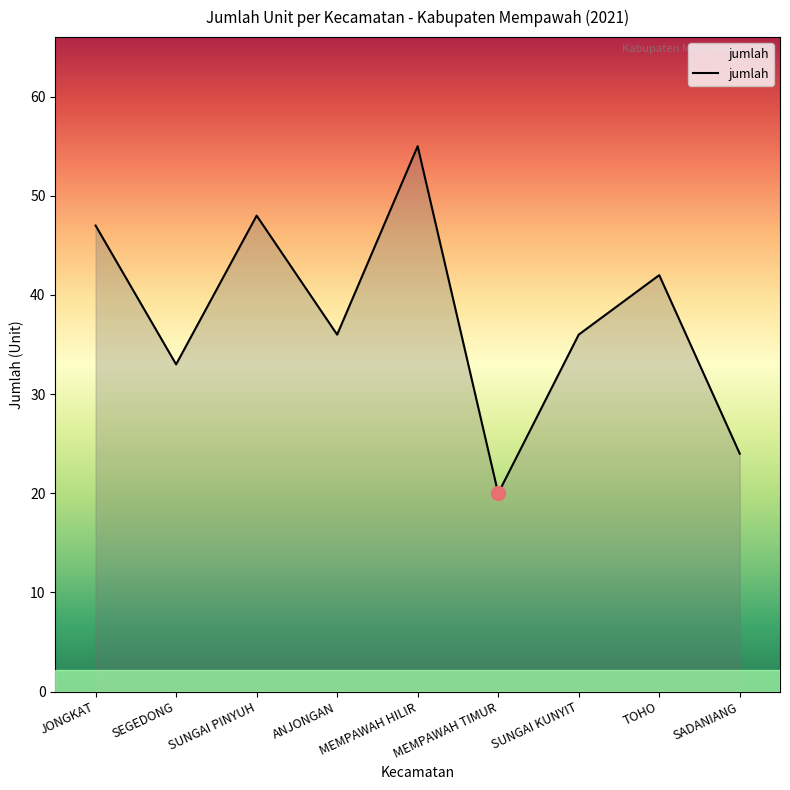

What is the smallest value displayed?

20